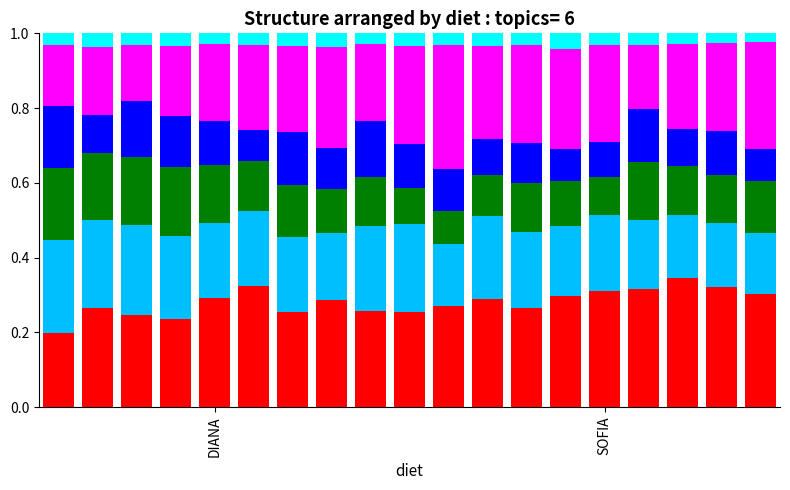

True or false: Redoublants_Total has a value of 0.1 at DIANA.

False